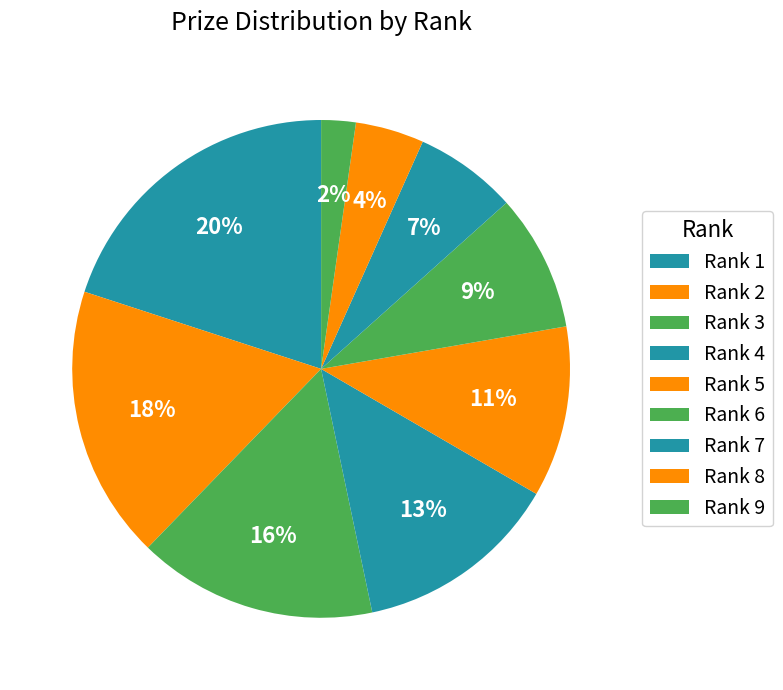

Count the number of slices in the pie.

9